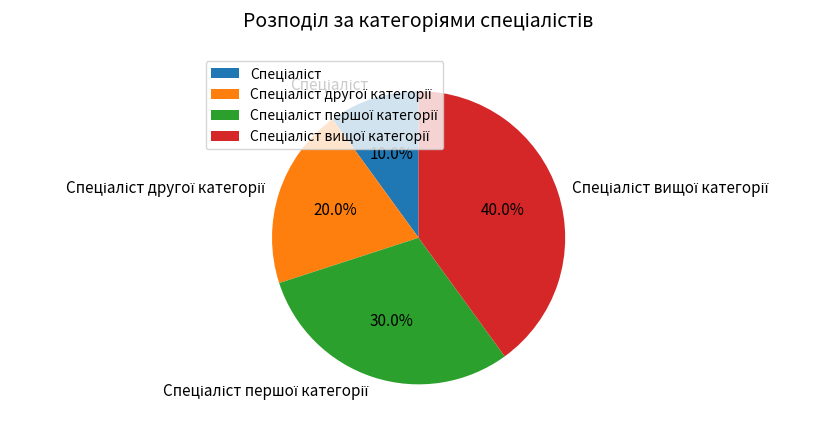

To the nearest percent, what is the average slice percentage?

25%